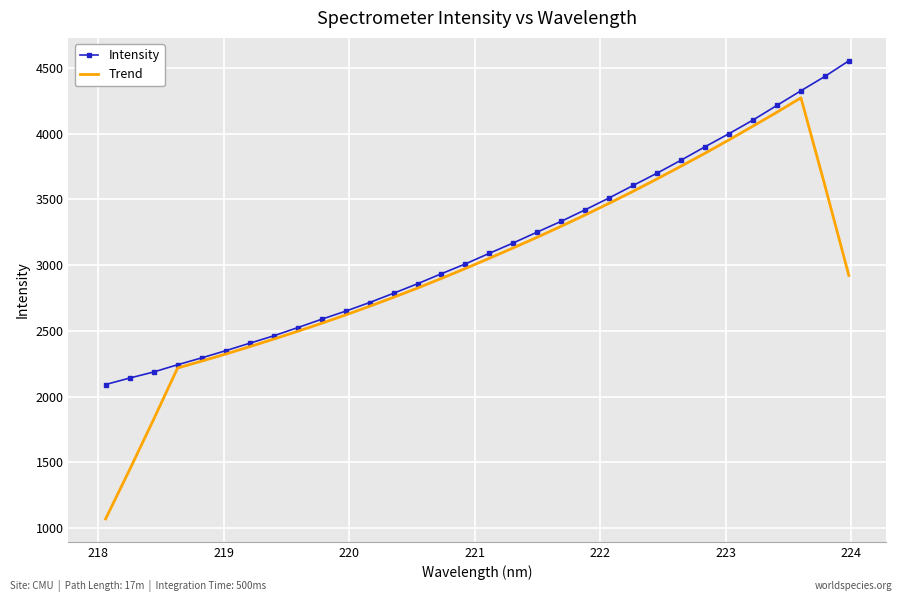

Which series has the largest range (max minus min)?

Trend